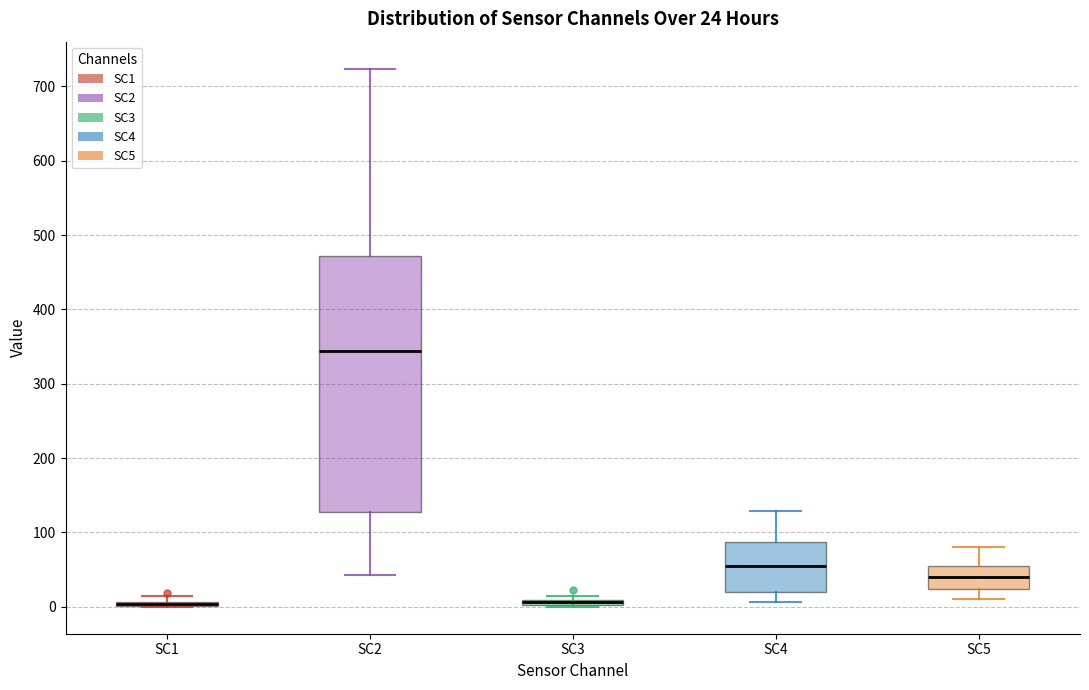

Comparing the boxes themselves (not the whiskers), which one is the tallest?

SC2